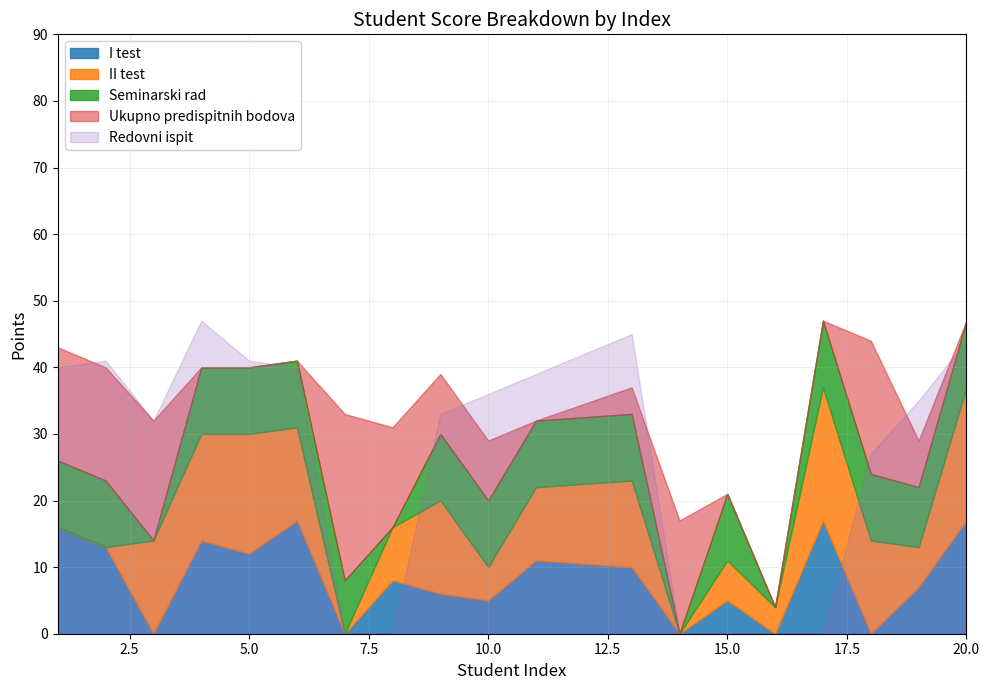

True or false: I test has a value of 22 at 2.

False